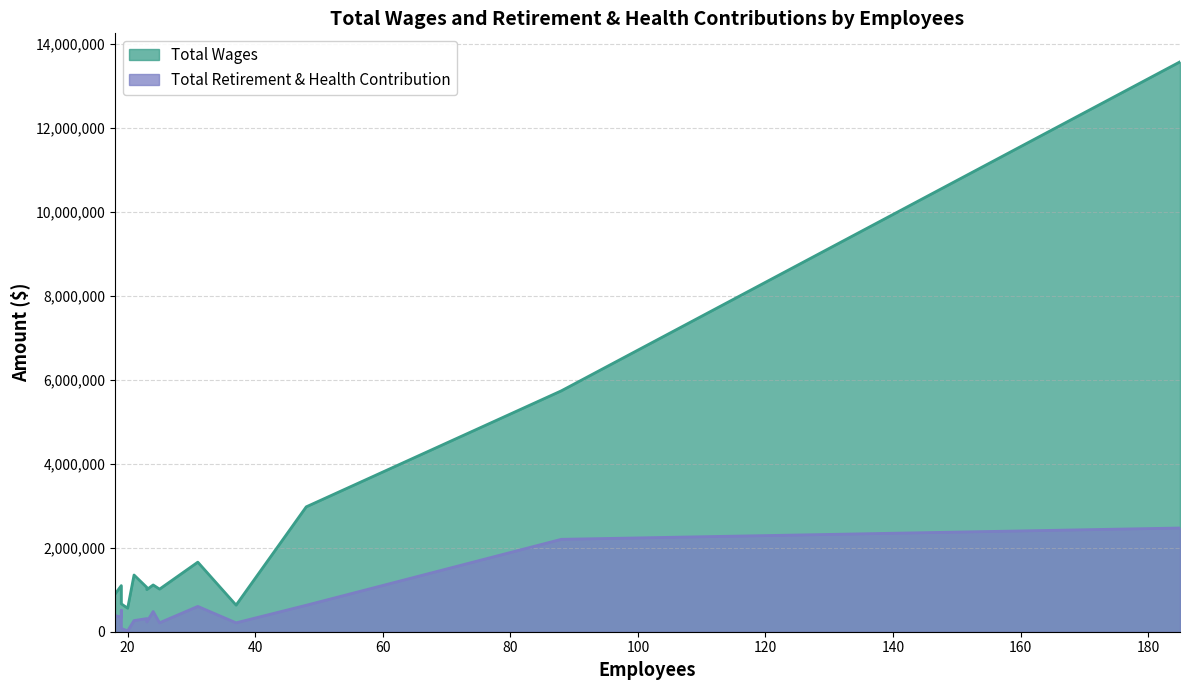

What value does the Total Retirement & Health Contribution series have at Sacramento County First 5?

265120